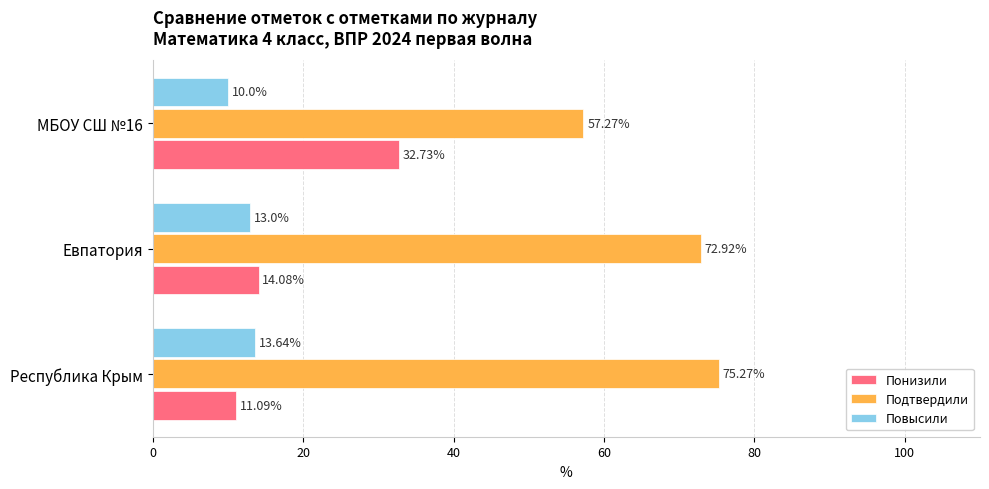

At how many categories does at least one series exceed 60?

2